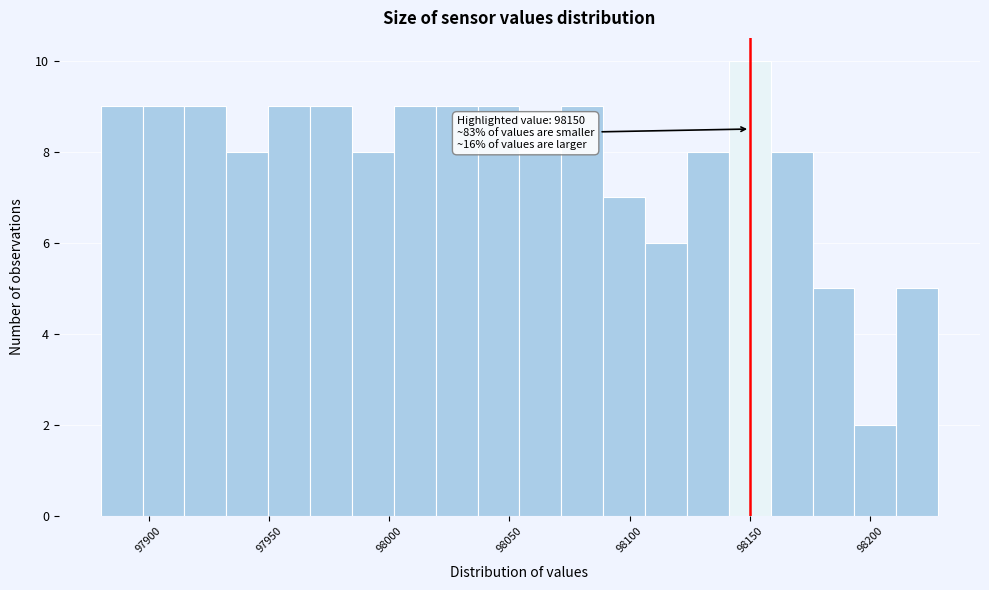

Read against the x-axis, roughly where is the centre of the tallest bar?

98150